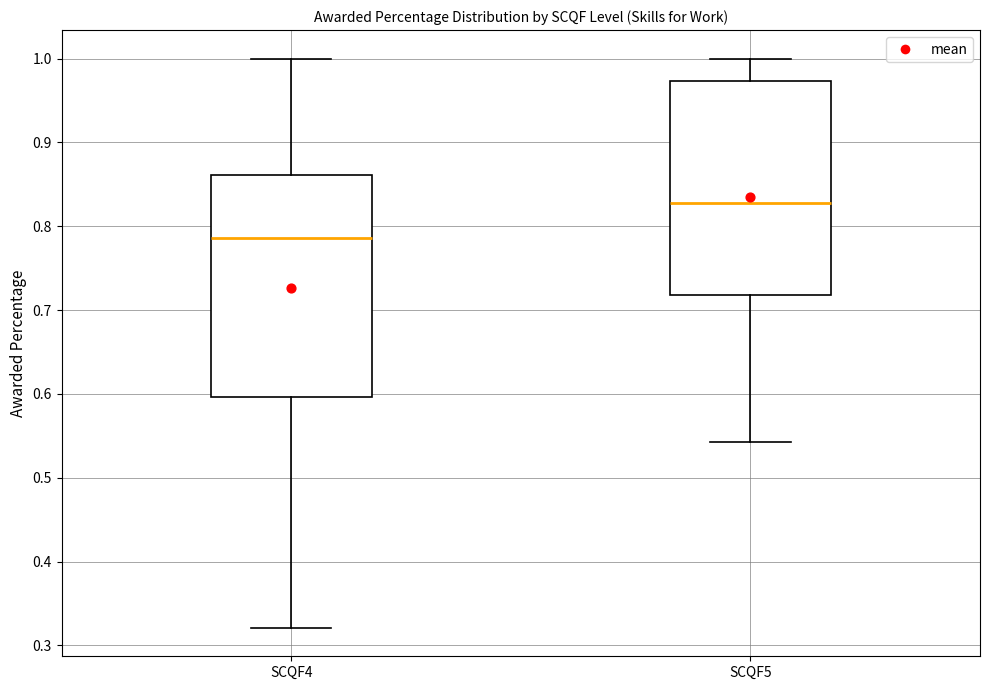

Where does the median line of the box for SCQF5 sit on the y-axis? The values are not printed on the chart, so give them approximately, as read against the axis.

0.83